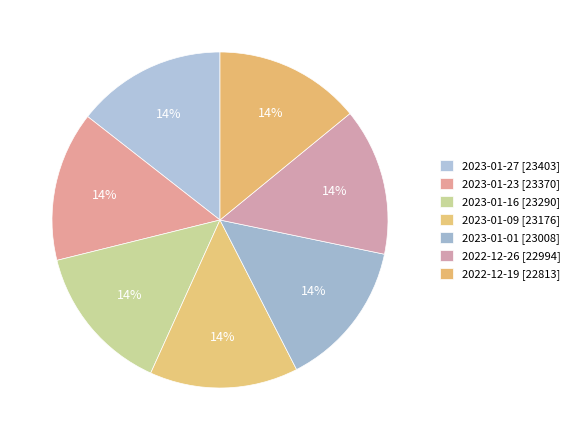

What percentage is NOT represented by 2022-12-19?

85.9%